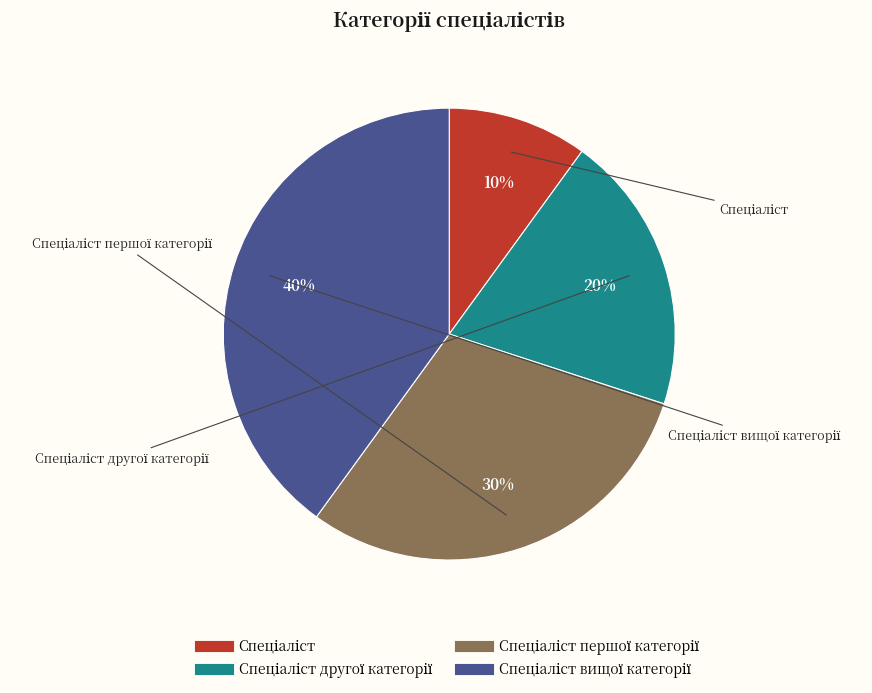

To the nearest percent, what is the average slice percentage?

25%